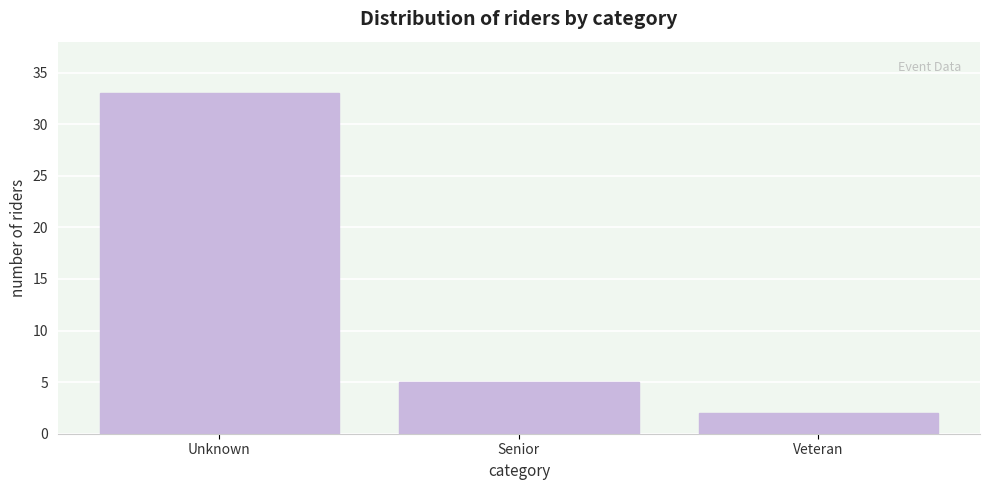

Reading left to right, transcribe all the data shown in this chart.

Unknown=33	Senior=5	Veteran=2